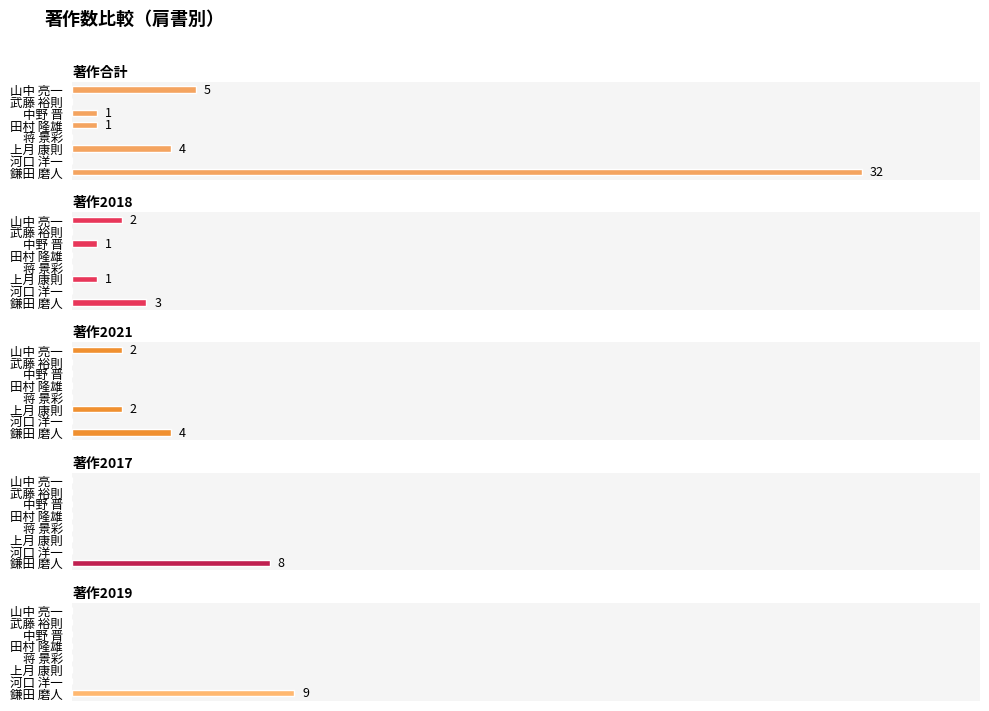

List the series in order of their peak value, lowest first.

著作2018, 著作2021, 著作2017, 著作2019, 著作合計